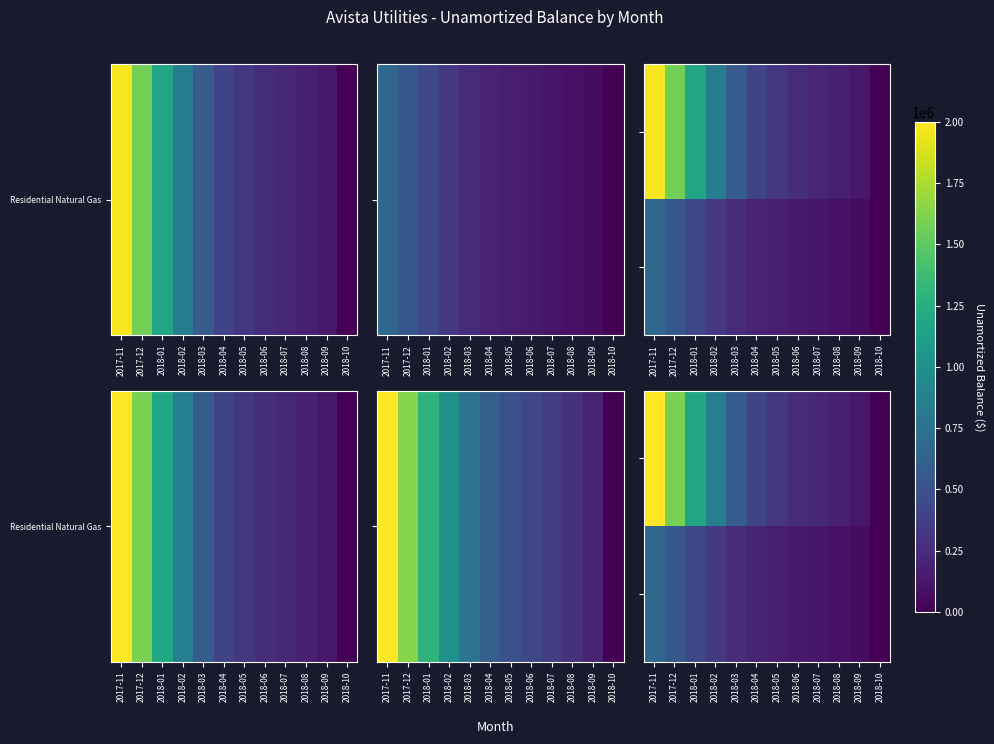

What is the greatest value displayed?

1976404.4